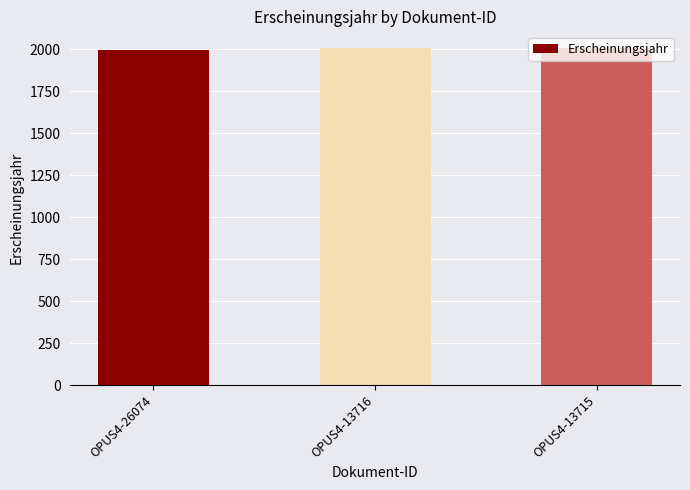

What is the smallest value displayed?

1996